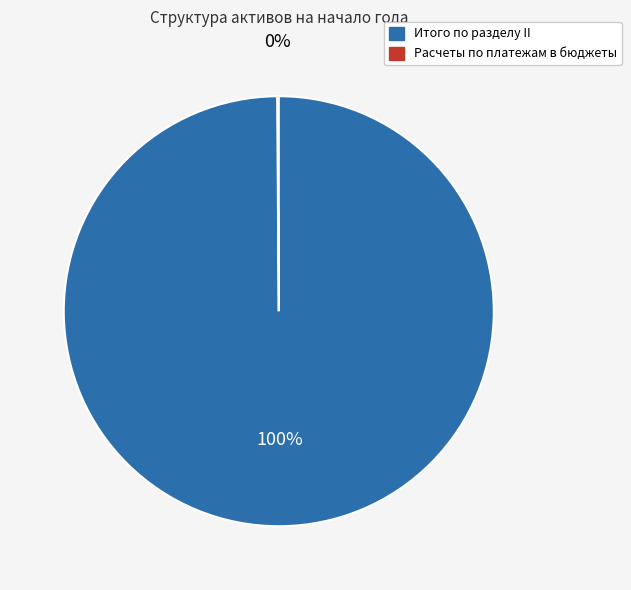

To the nearest percent, what is the difference between the largest and smallest slice percentages?

100%